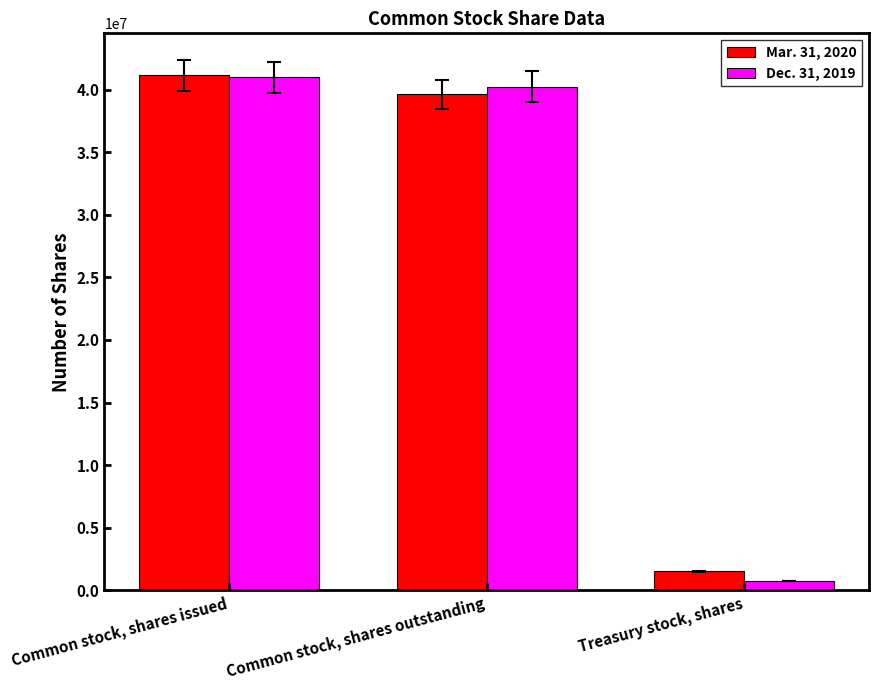

Where does the Mar. 31, 2020 series first go above 39607116?

Common stock, shares issued